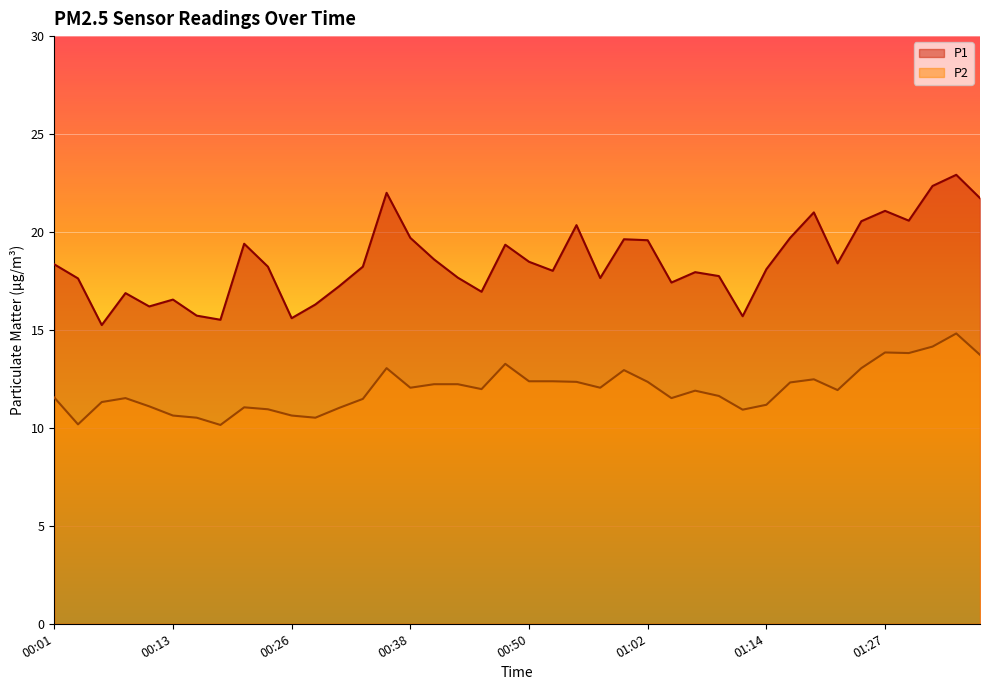

Is the value of P1 at 00:23 greater than the value of P2 at 01:37?

Yes